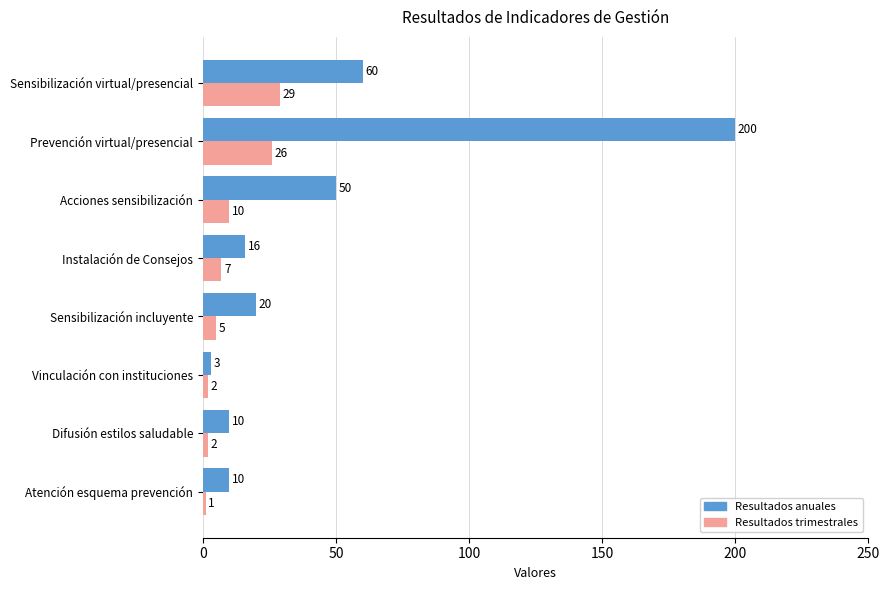

What is the total value across all series at Sensibilización virtual/presencial?

89